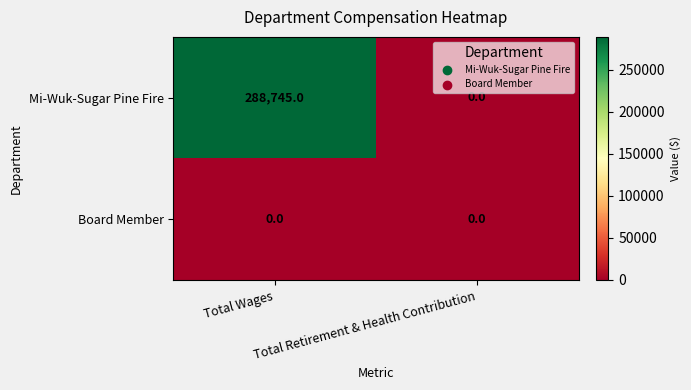

List the series in order of their overall mean, highest first.

Mi-Wuk-Sugar Pine Fire, Board Member